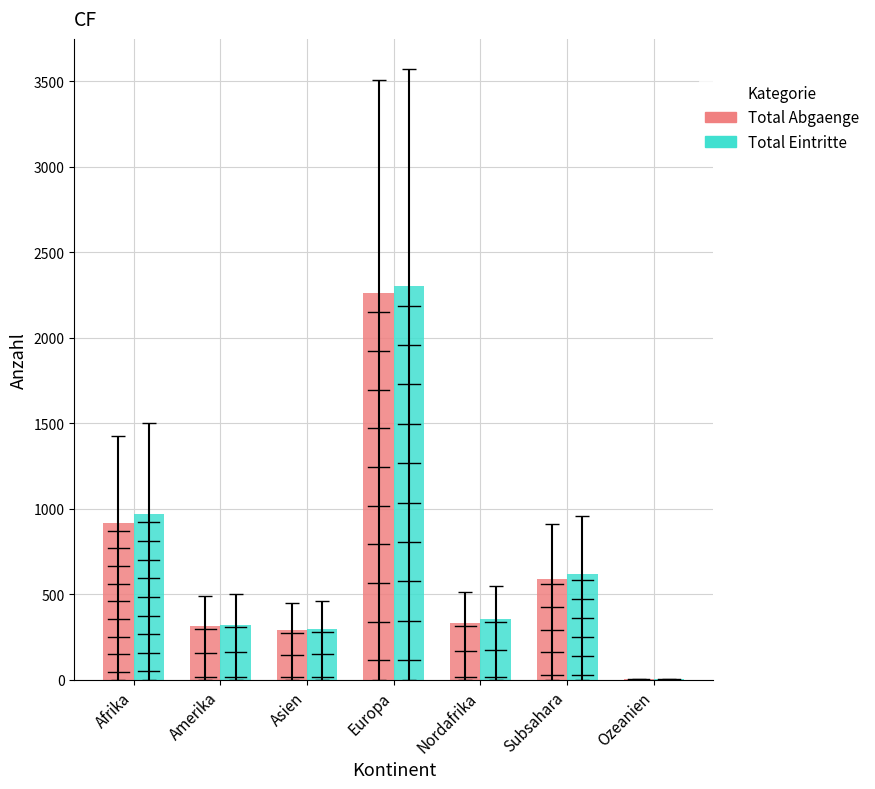

The Total Abgaenge series shows 918 at Afrika. True or false?

True